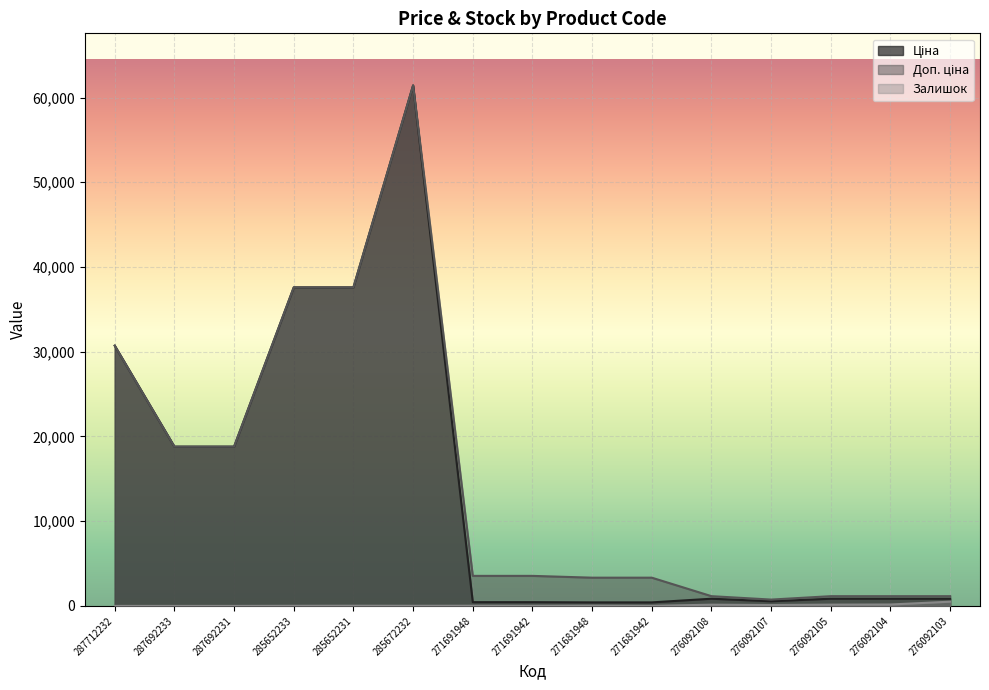

What is the spread (max minus min) of values at 285652233?

37580.6